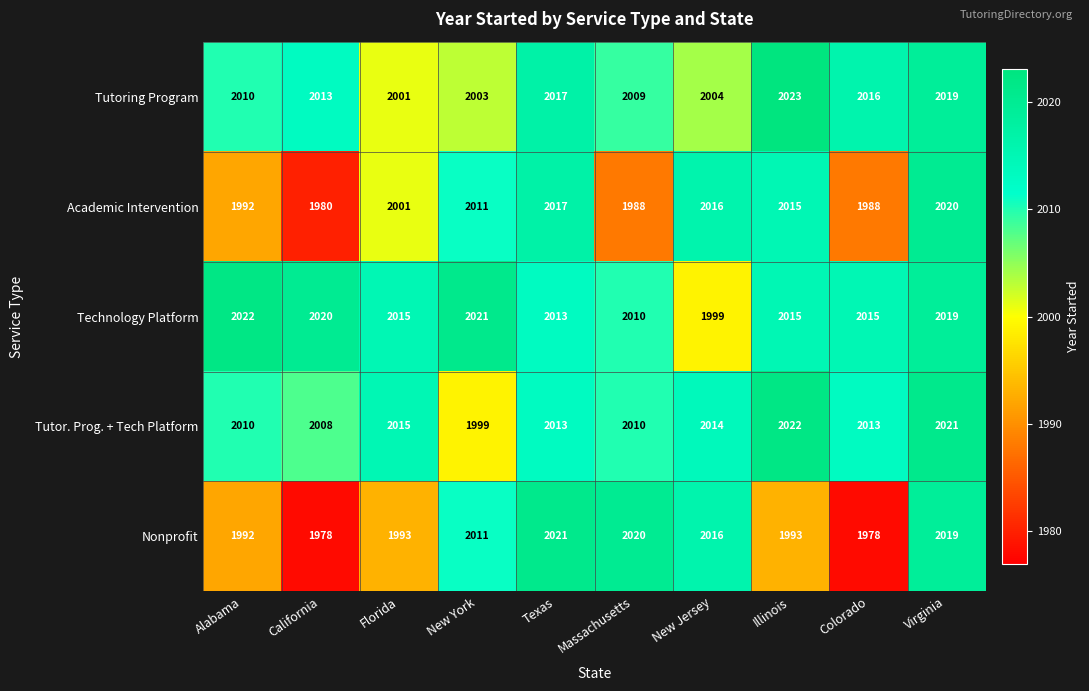

What is the approximate value of Tutor. Prog. + Tech Platform at Virginia, to the nearest 10?

2020